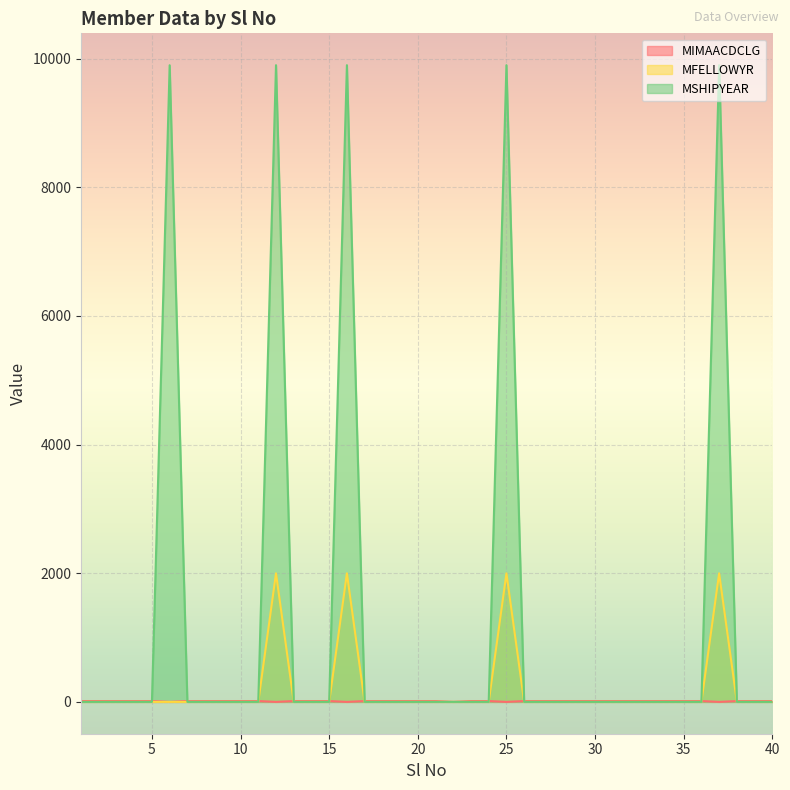

Which series has the largest total across all categories?

MSHIPYEAR